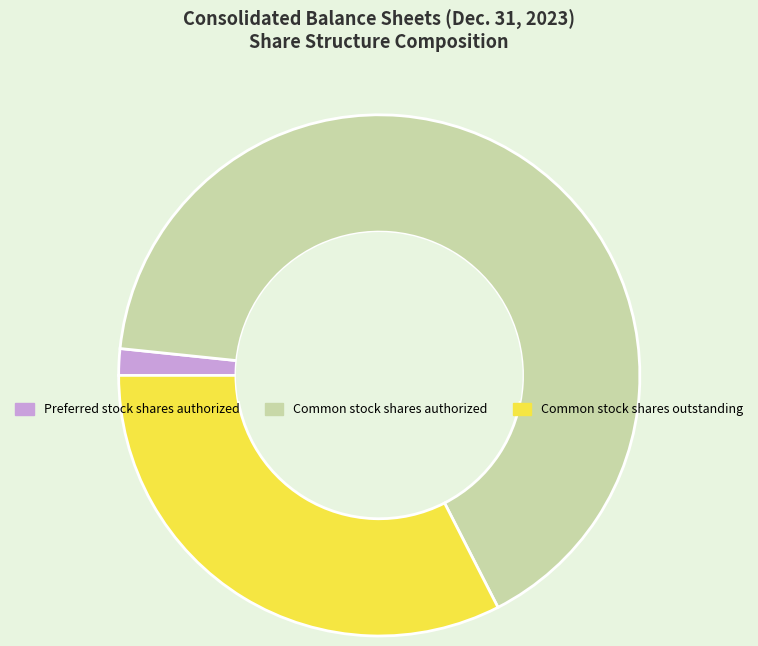

Is the sum of Common stock shares outstanding and Common stock shares authorized greater than half?

Yes